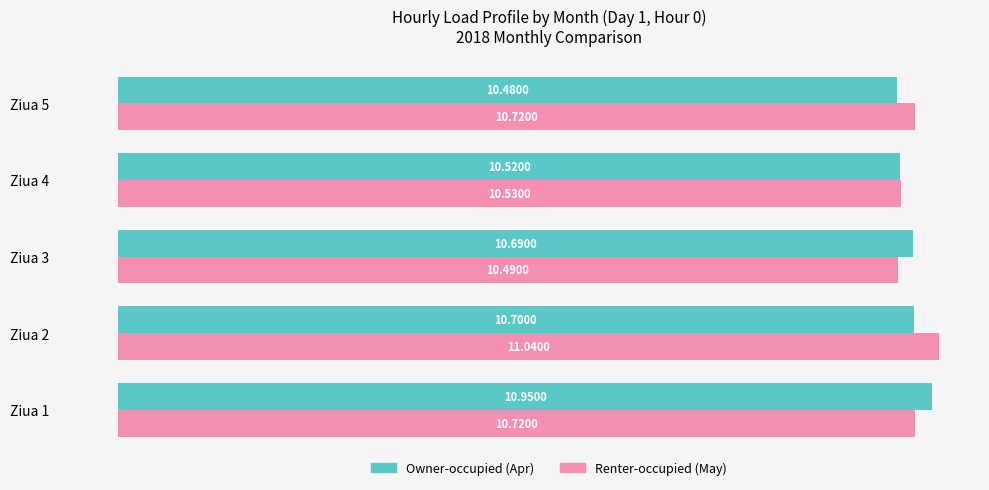

At which category is the sum across all series the highest?

Ziua 2